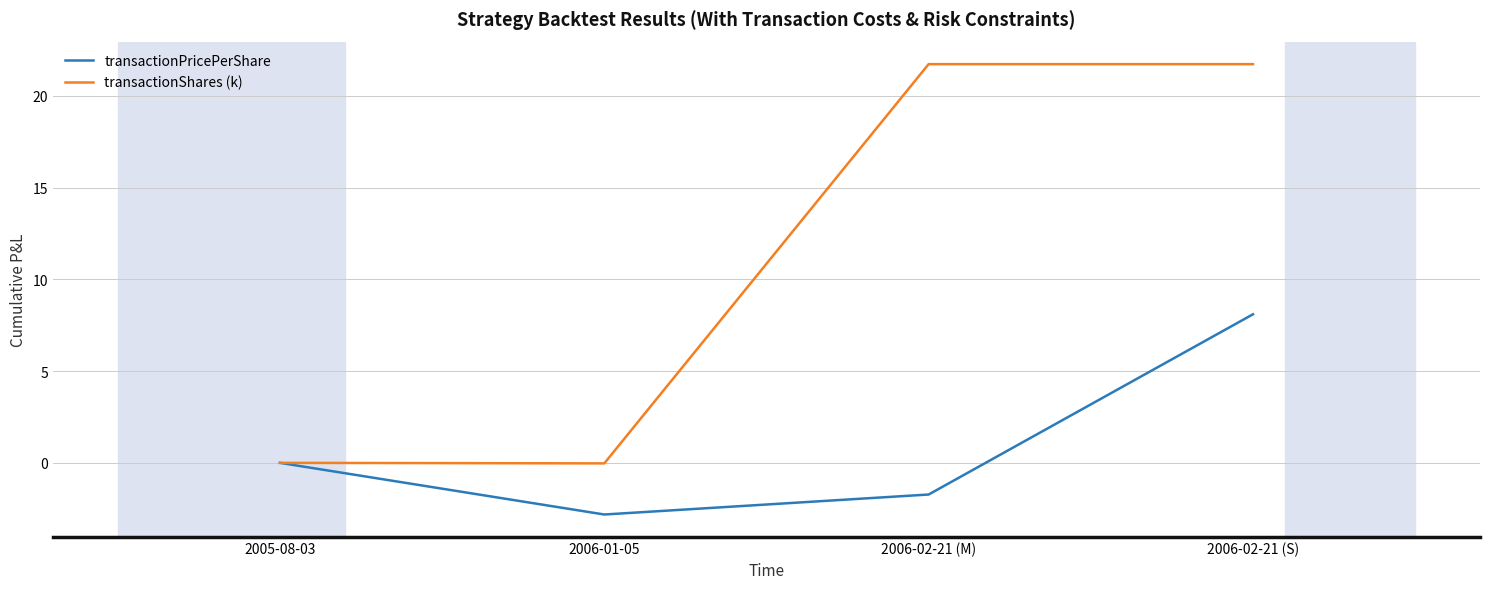

Is it true that transactionShares (k) equals 21.7 at 2006-02-21 (M)?

True